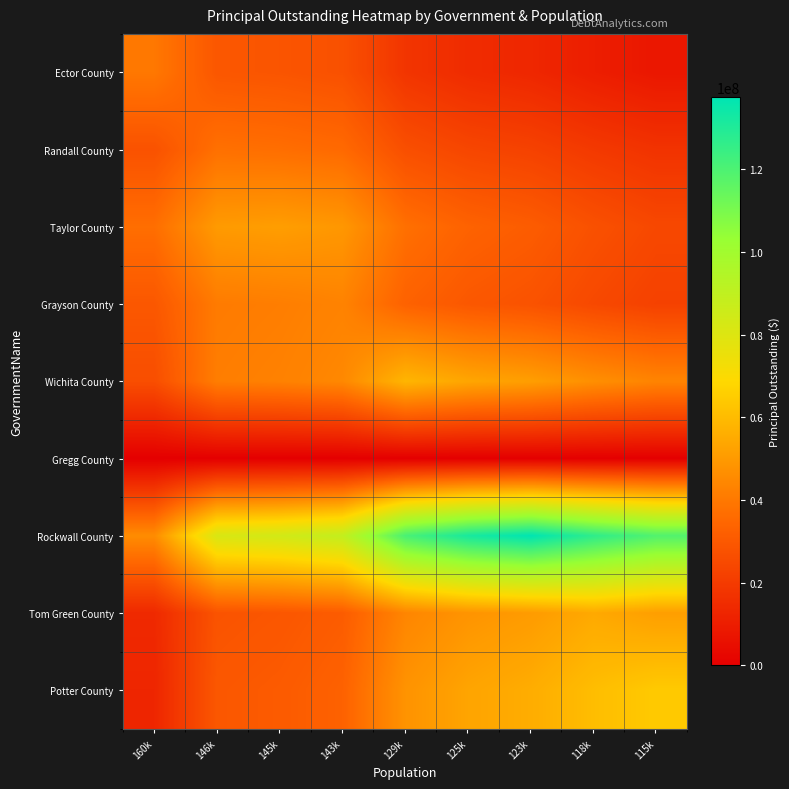

What is the total value across all series at 146k?

338868178.5